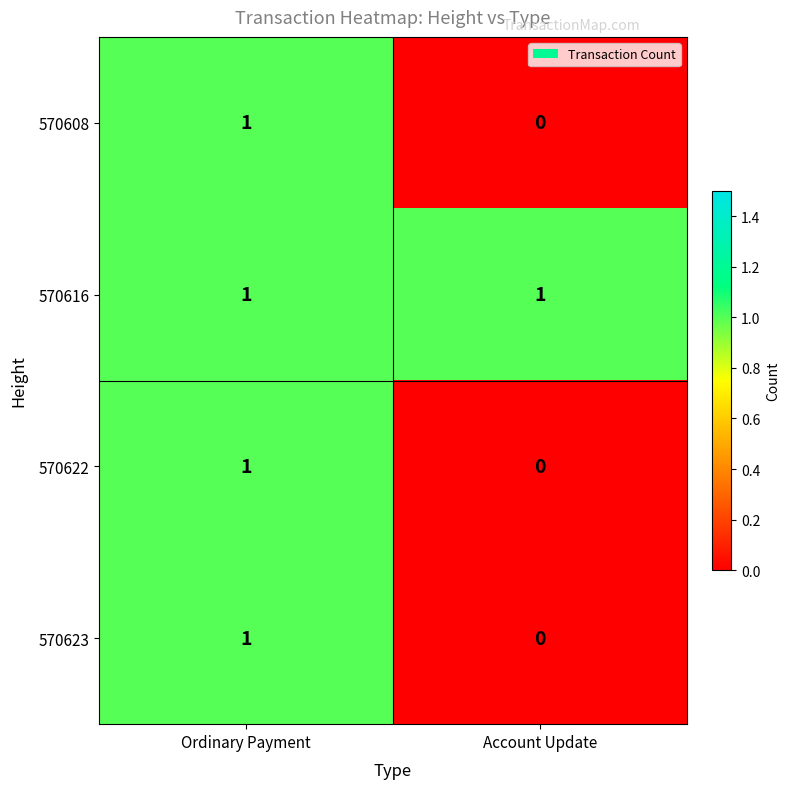

Reading right to left, extract all data points from this chart.

570608: 0	1
570616: 1	1
570622: 0	1
570623: 0	1